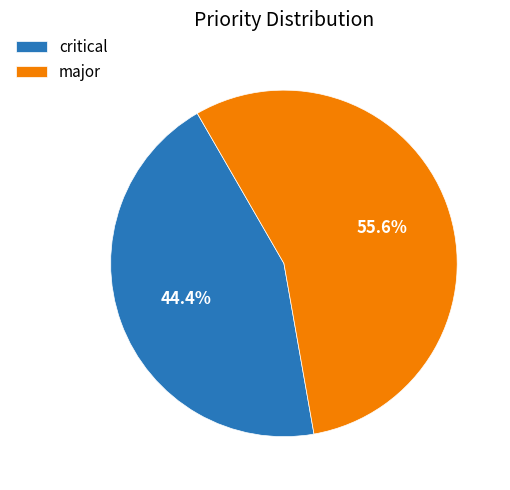

Is major the majority of the pie?

Yes